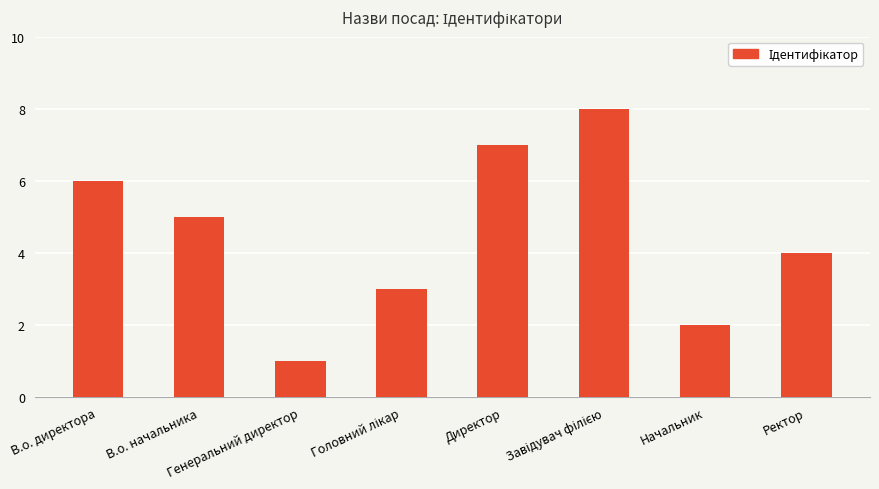

At which label is the value closest to 4?

Ректор